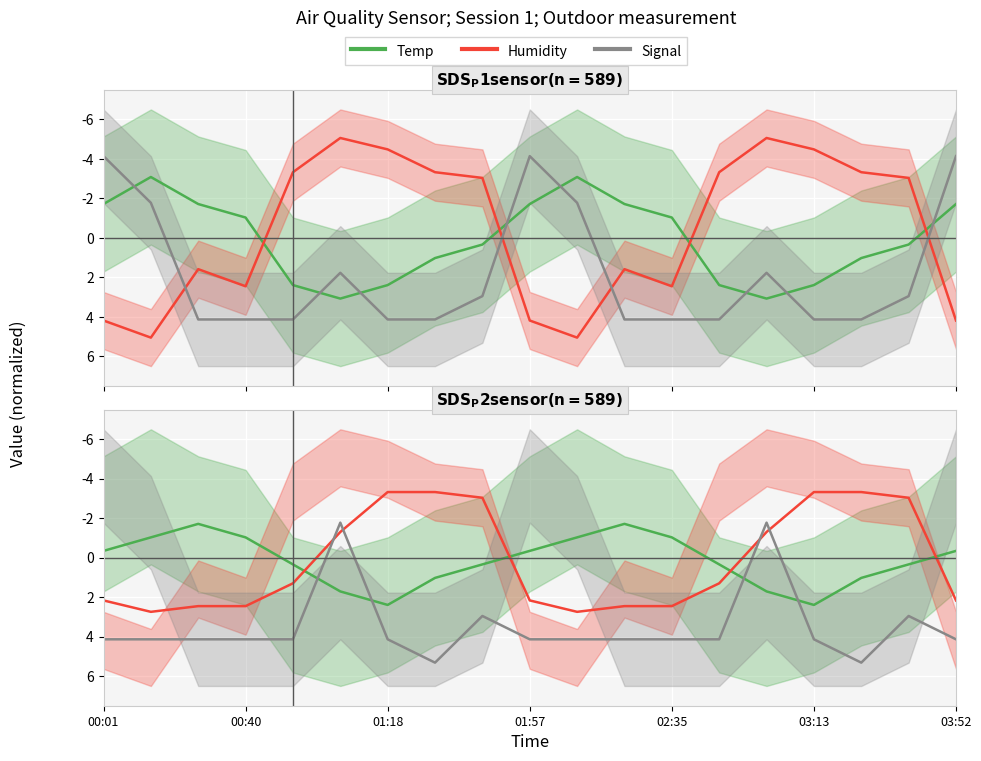

What is the average value of the Humidity series?

0.1